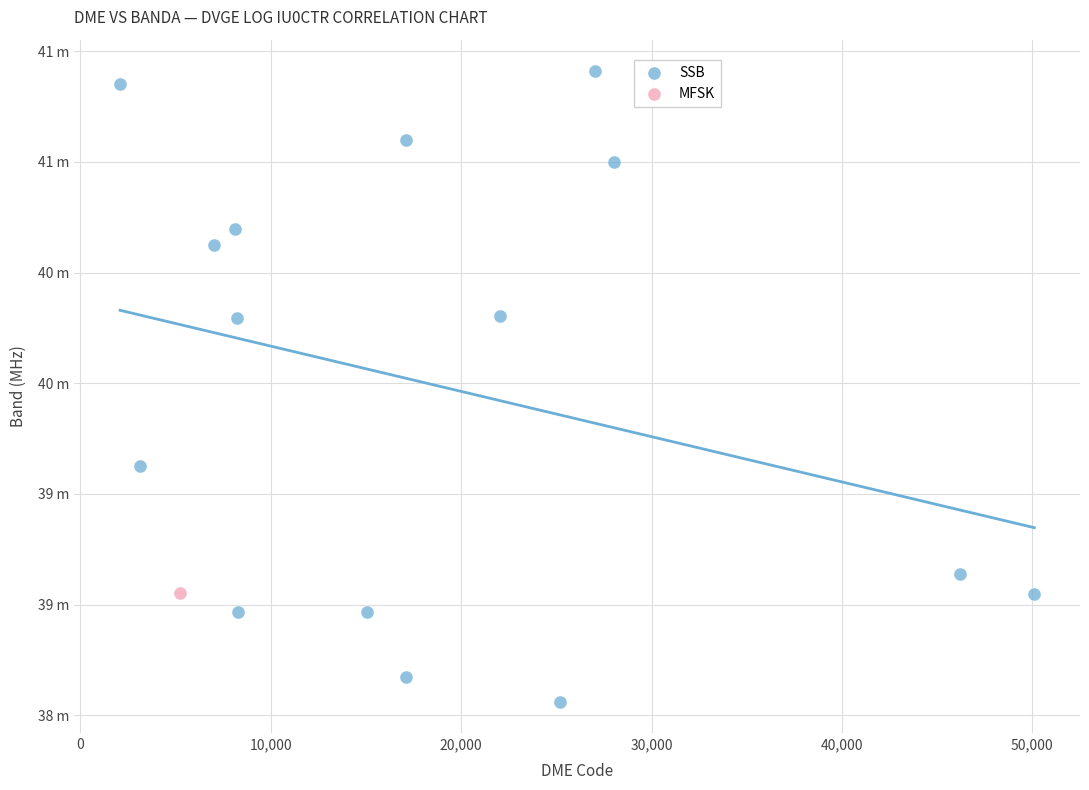

What are all the series names shown in the legend?

SSB, MFSK